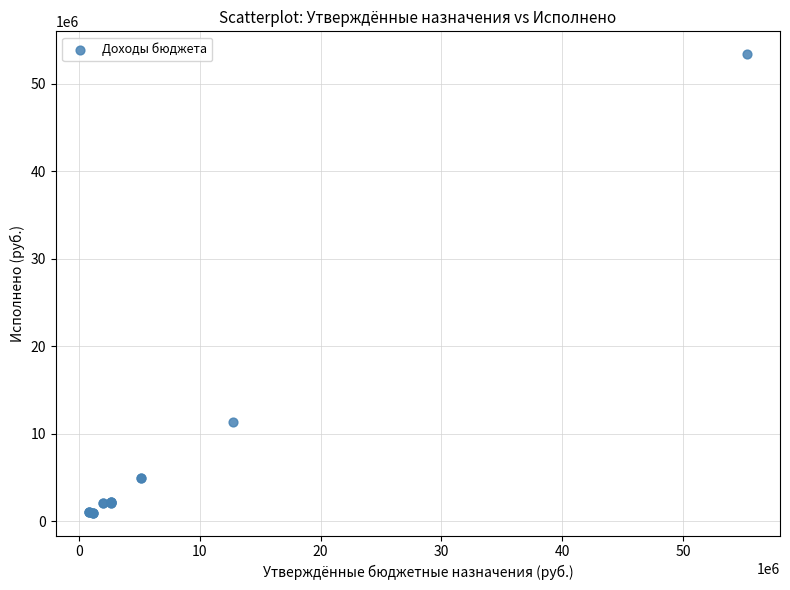

What Y value in the scatter plot is closest to 27175272?

11300549.2